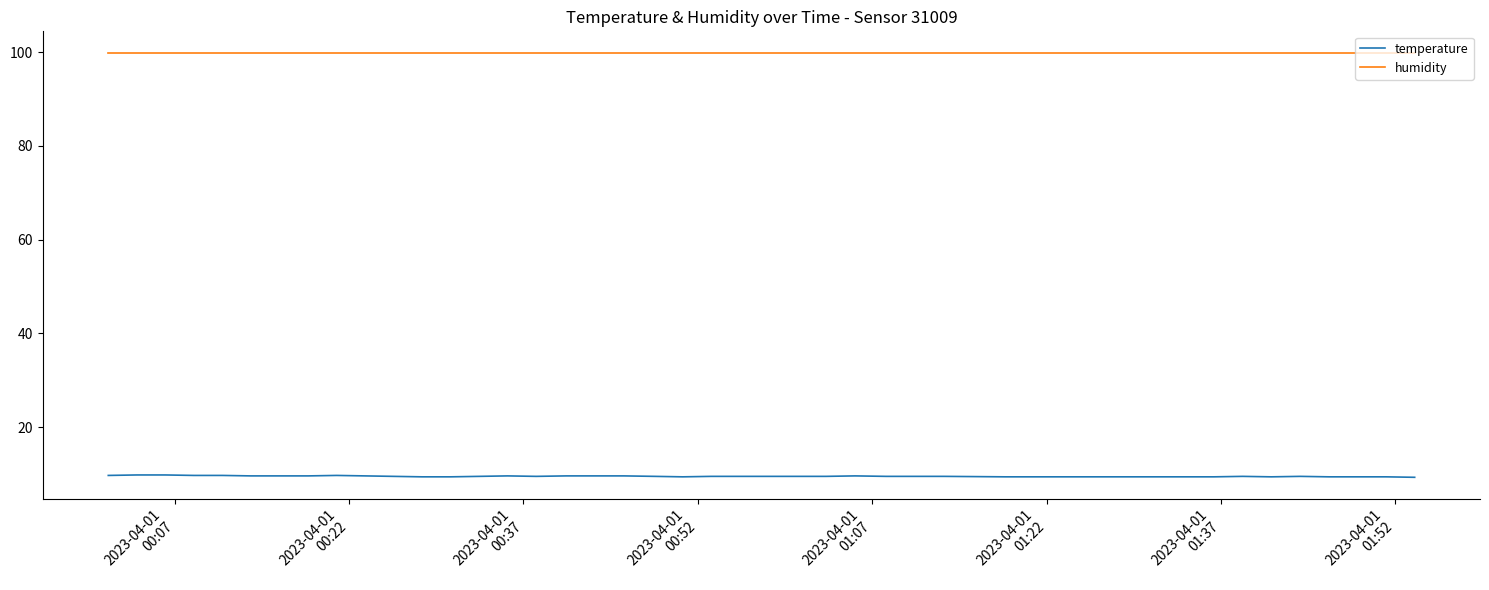

What is the maximum value for temperature?

9.8